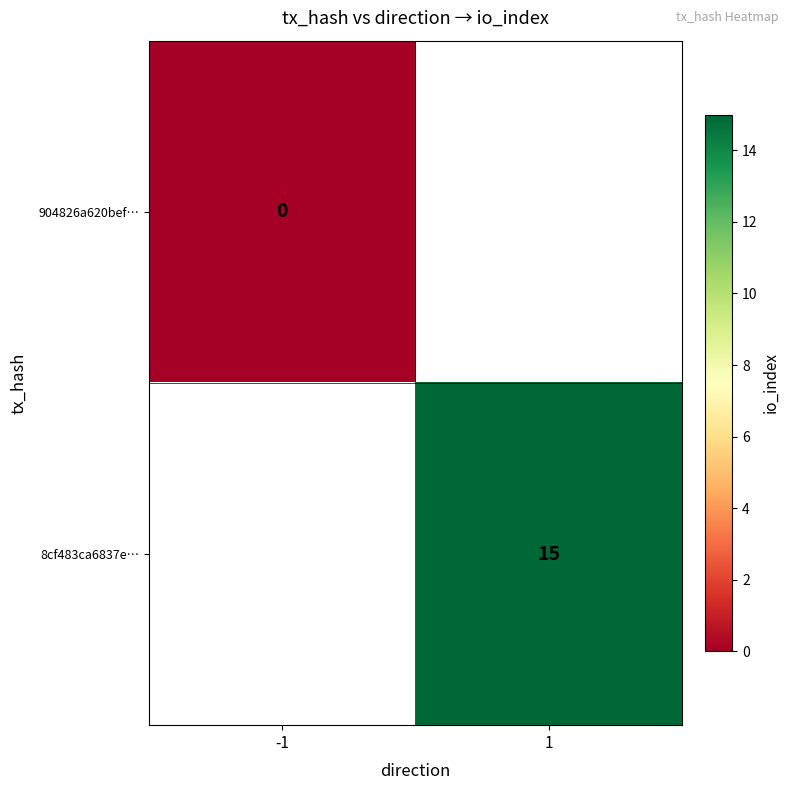

The value of 8cf483ca6837e… at 1 is 20. True or false?

False